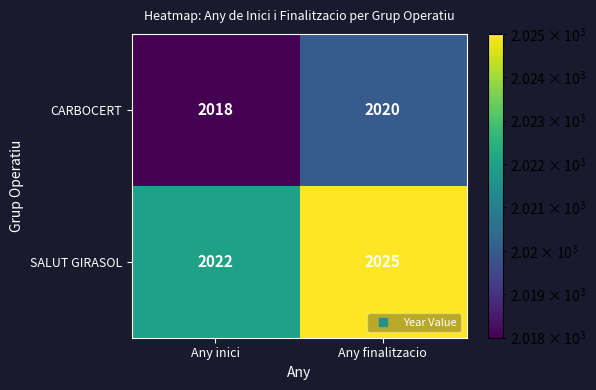

The SALUT GIRASOL series shows 2022 at Any inici. True or false?

True